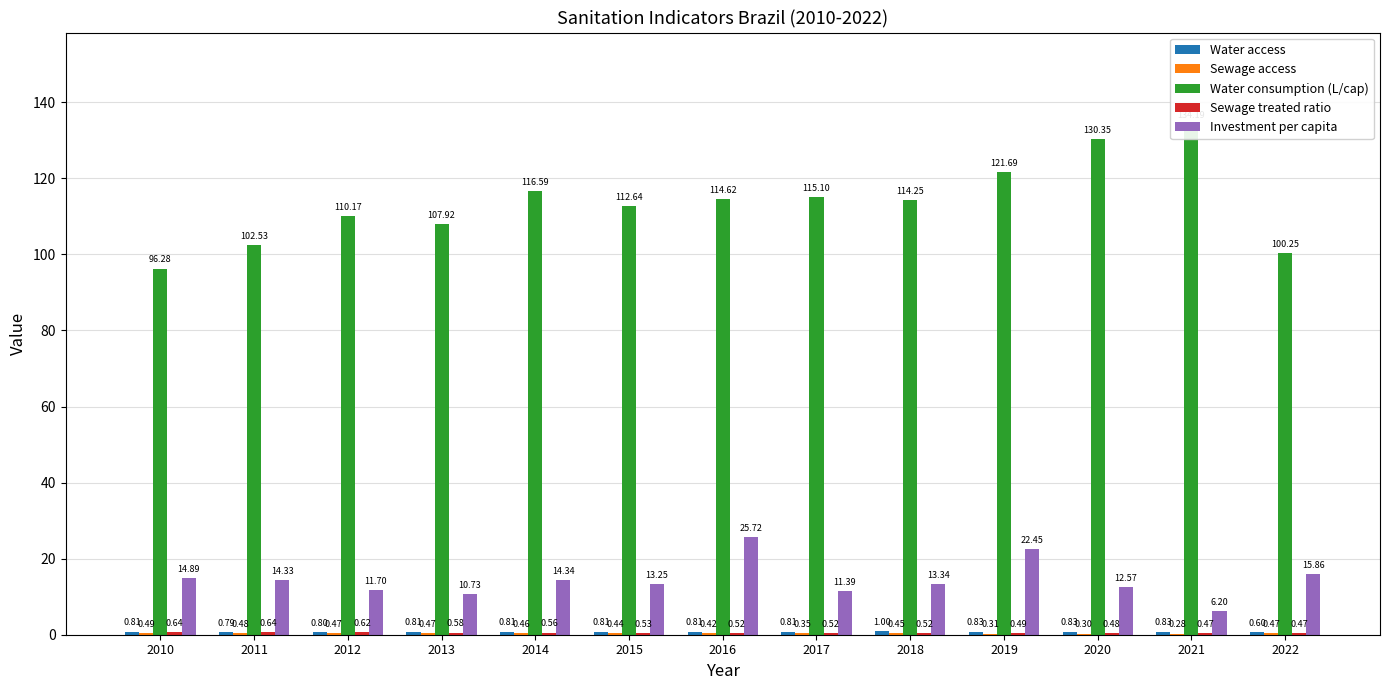

List the series in order of their peak value, highest first.

Water consumption (L/cap), Investment per capita, Water access, Sewage treated ratio, Sewage access